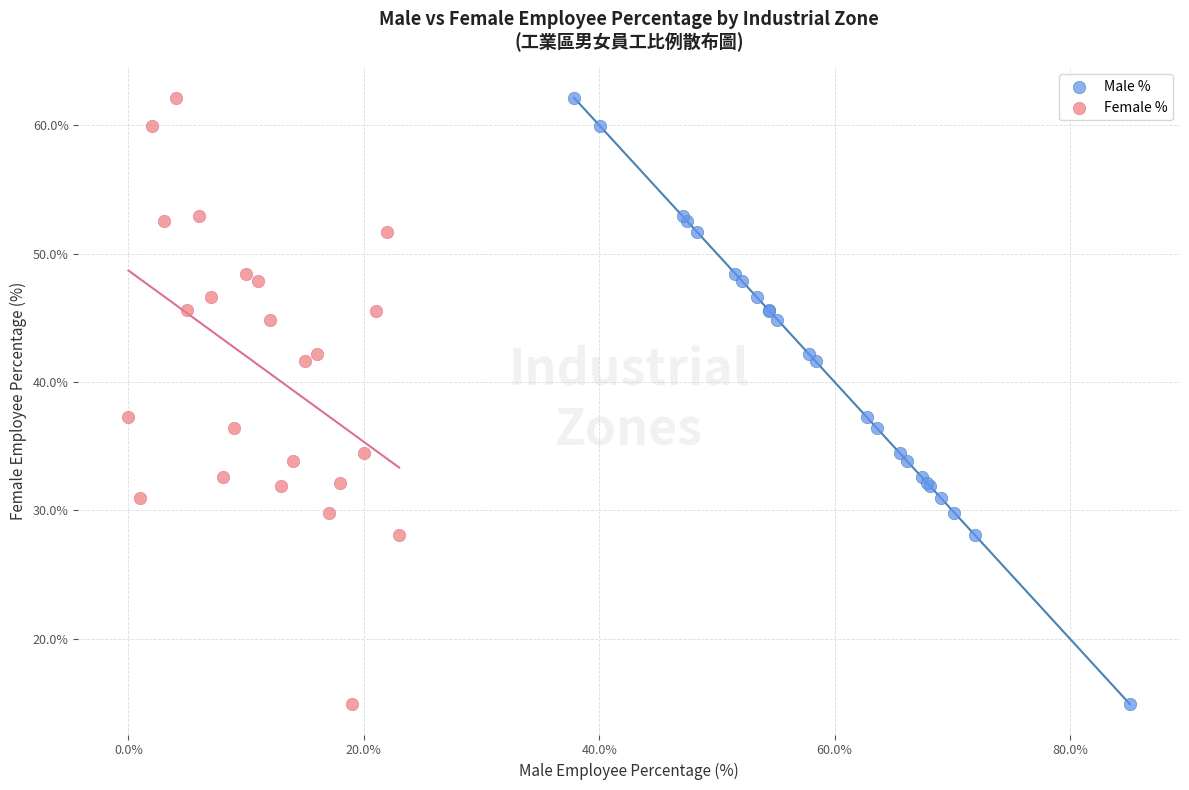

What are all the series names shown in the legend?

Male %, Female %